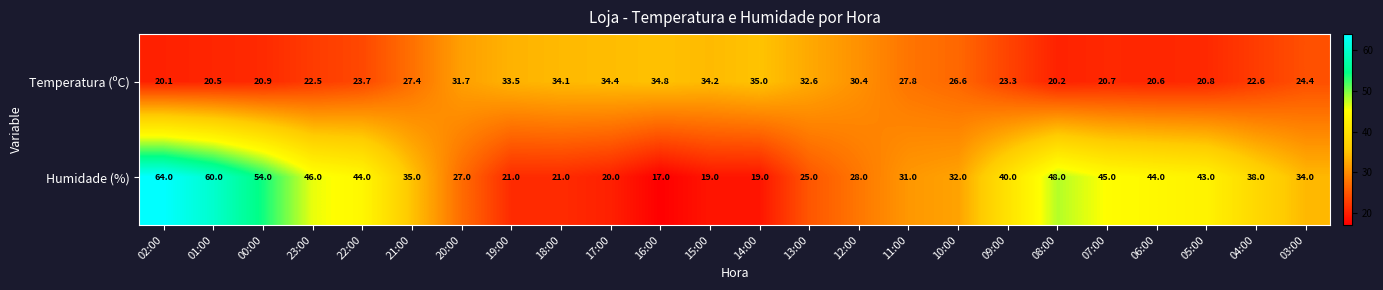

Which series has the largest total across all categories?

Humidade (%)